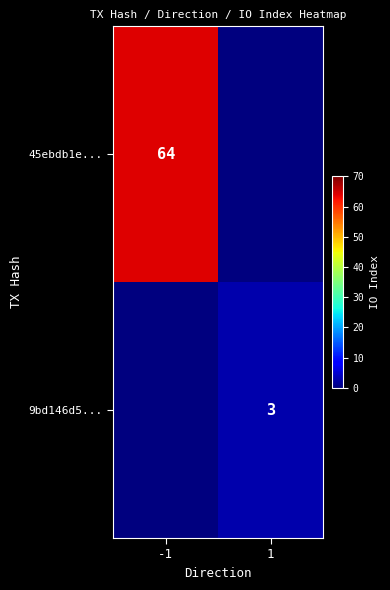

At which category is the sum across all series the highest?

-1